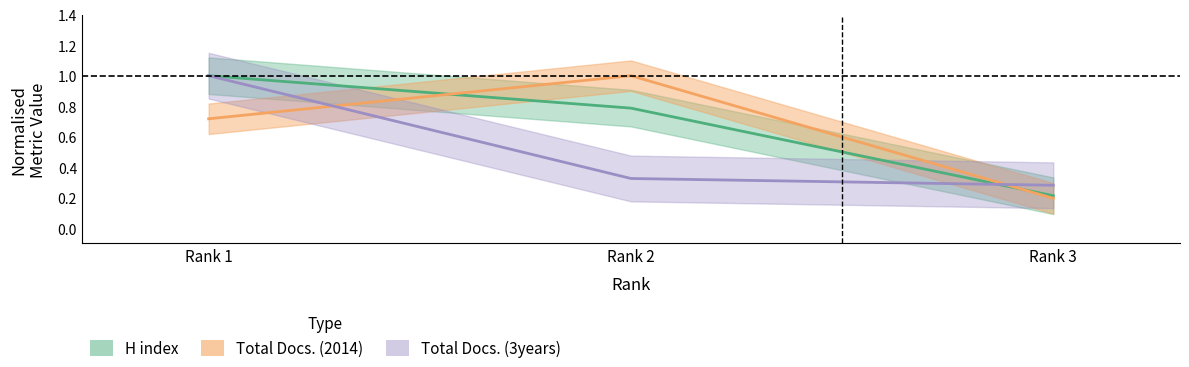

Which label corresponds to the largest value in the chart?

Rank 1